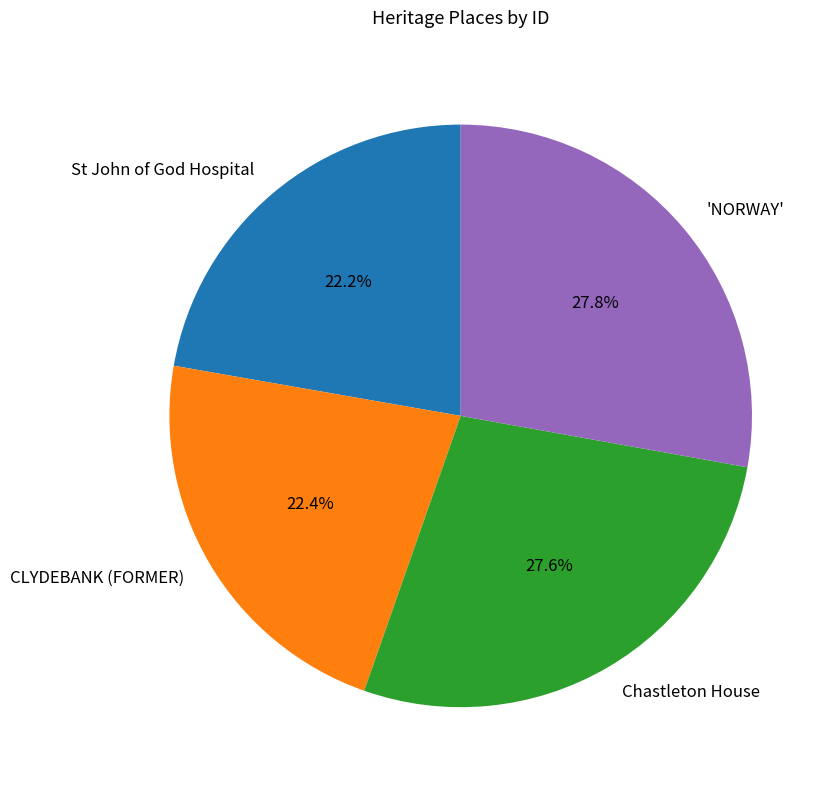

Is it true that CLYDEBANK (FORMER) is 29% of the pie?

False